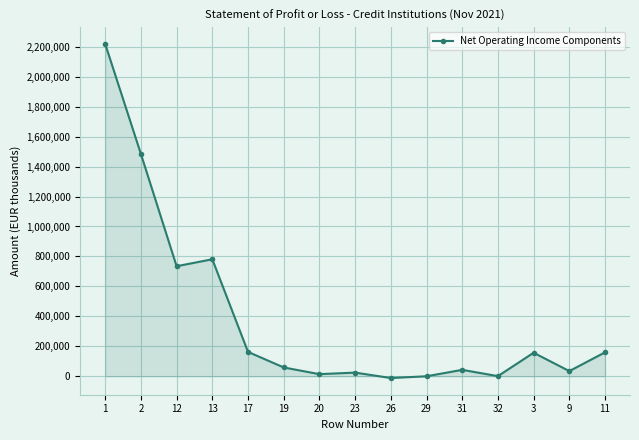

What is the greatest value displayed?

2219225